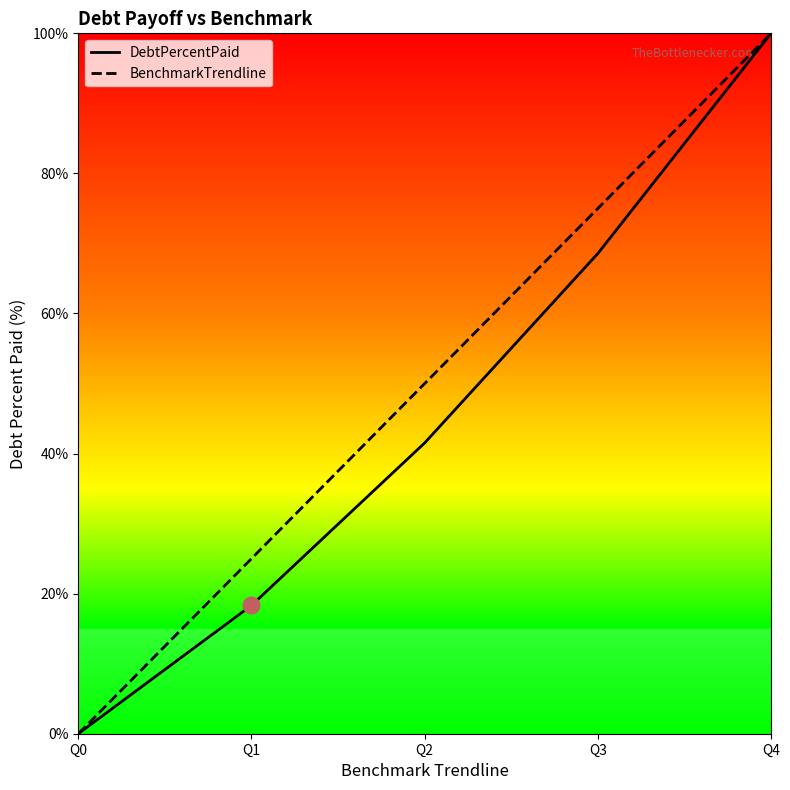

What is the spread (max minus min) of values at Q1?

6.7